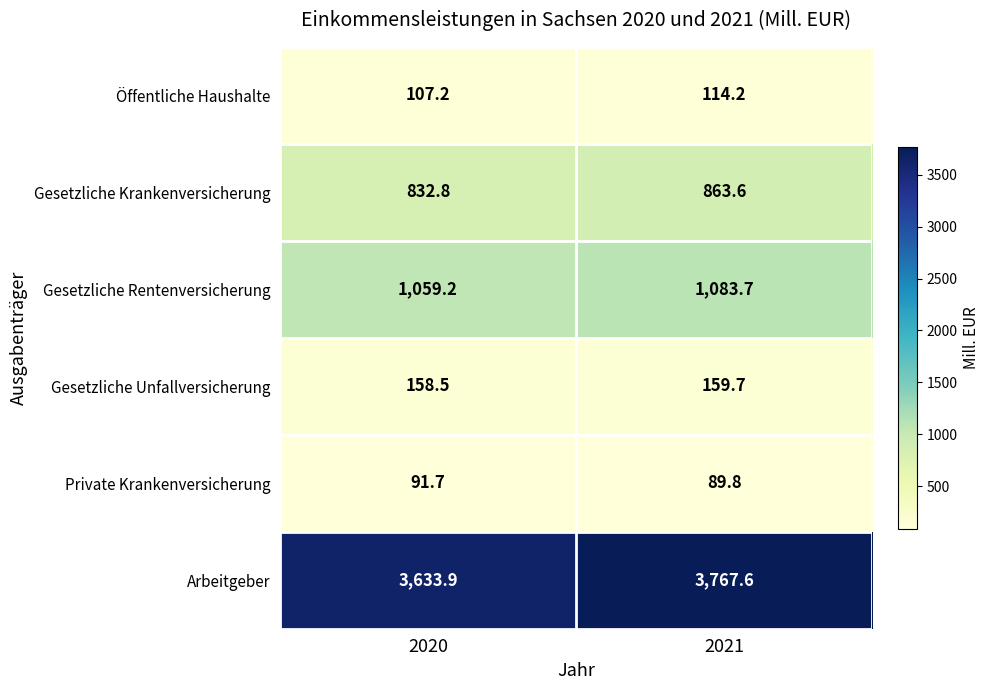

What is the minimum value shown in the chart?

89.8